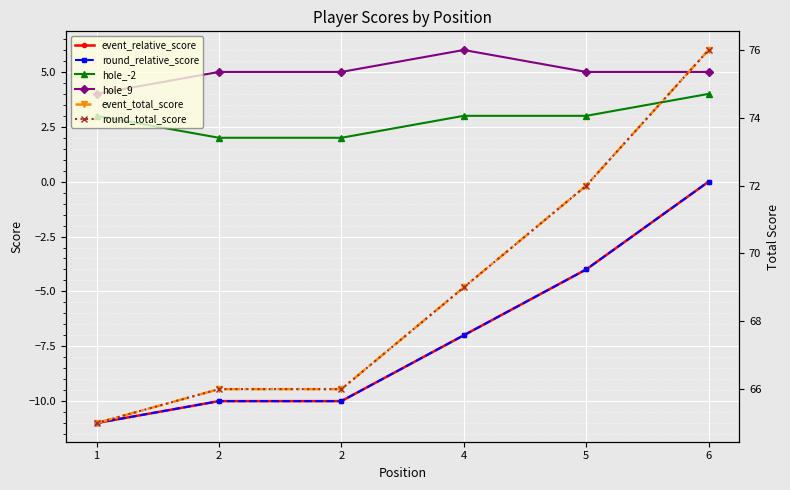

What is the minimum value shown in the chart?

-11